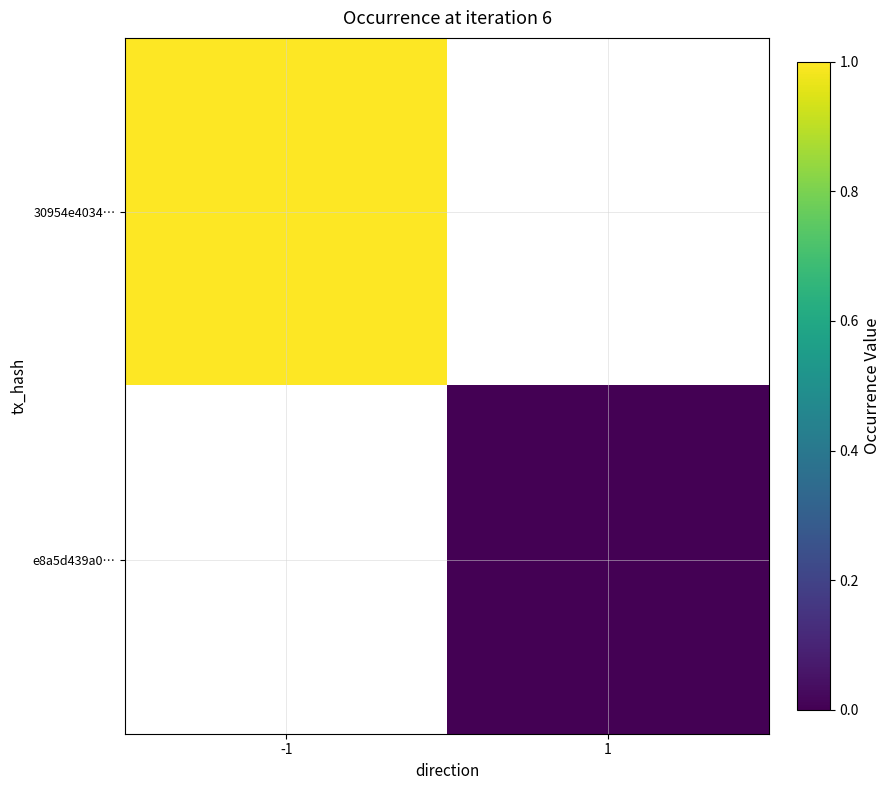

List the series in order of their overall mean, highest first.

30954e4034…, e8a5d439a0…